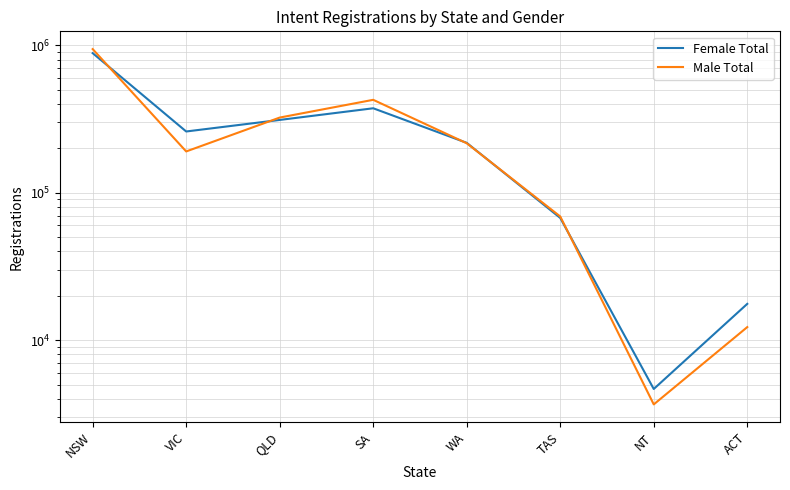

What is the difference between the second highest and second lowest values in the Male Total series?

414426